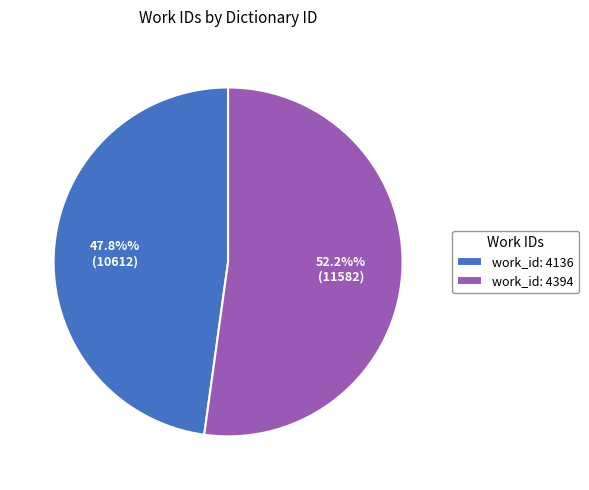

Which category has the biggest portion of the pie?

work_id: 4394